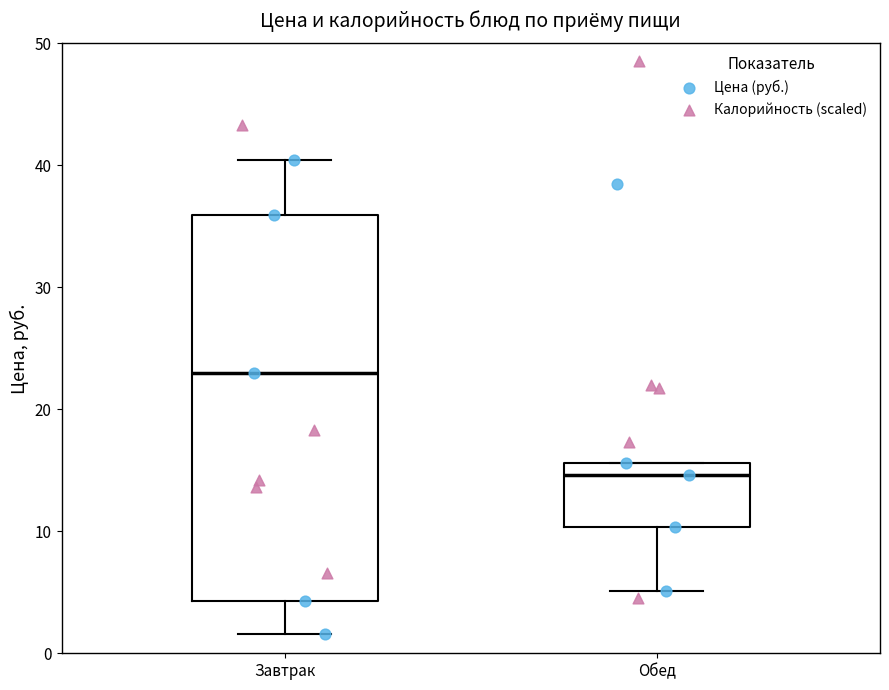

Which box is the tallest, from its lower edge to its upper edge?

Завтрак